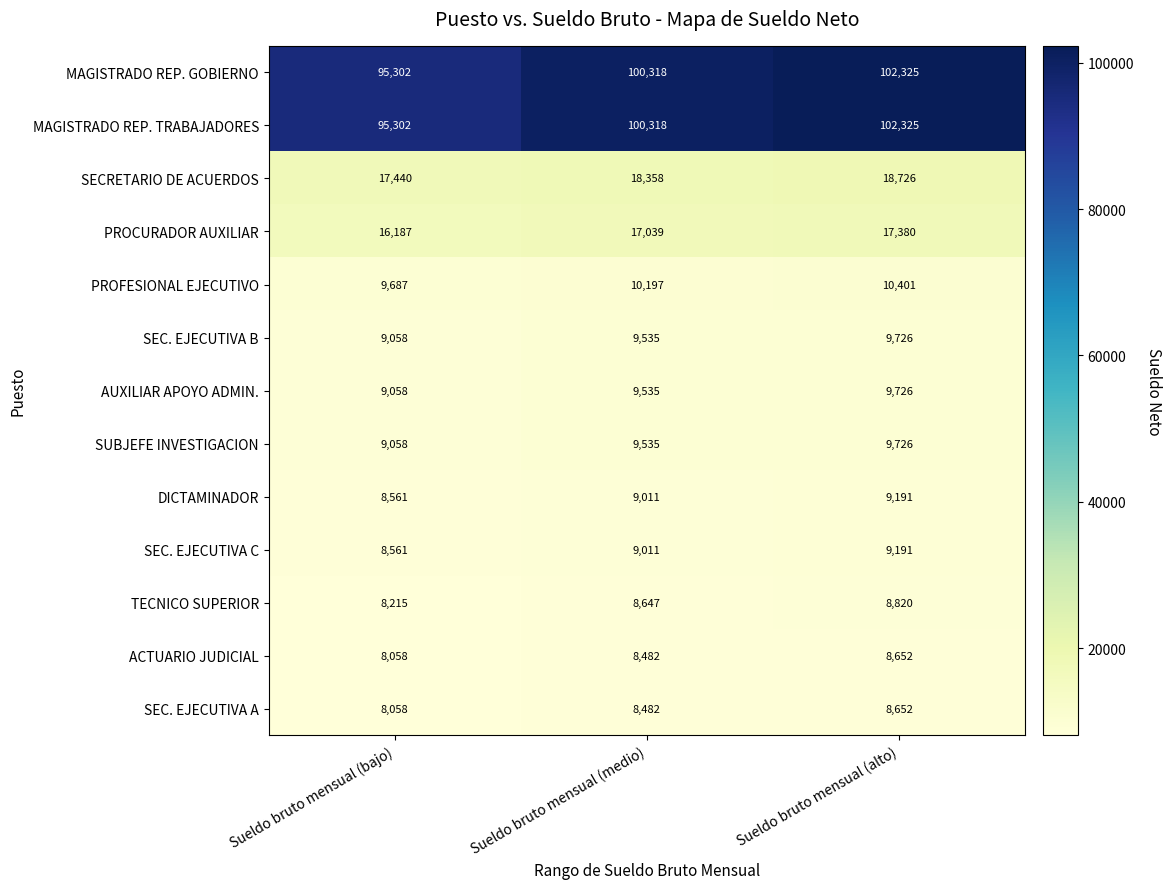

What is the greatest value displayed?

102325